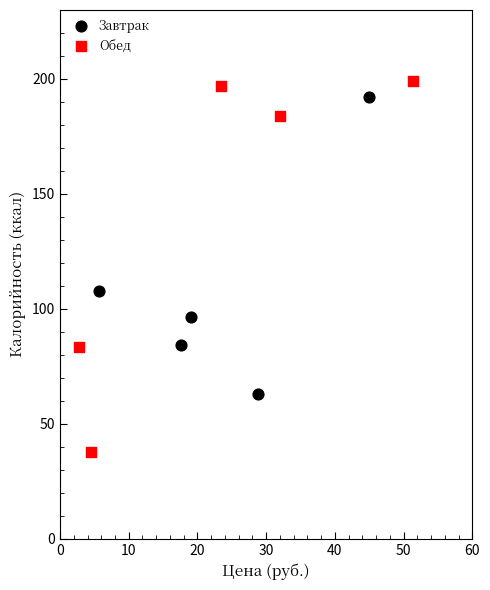

Which series contains the lowest Y value?

Обед